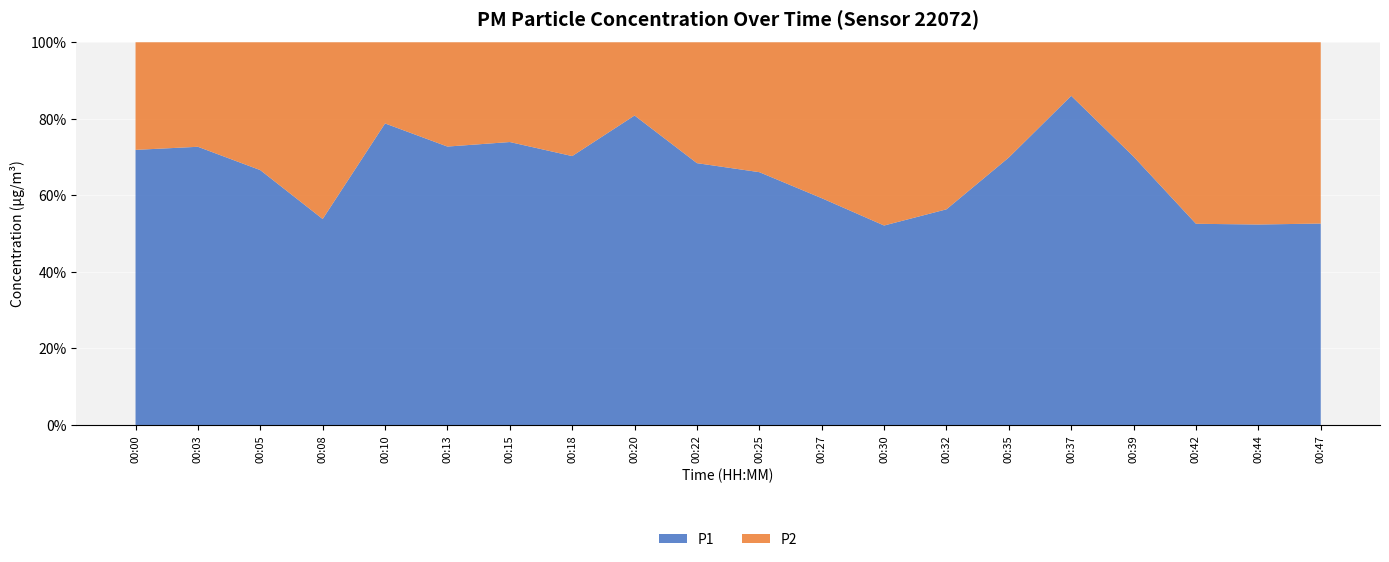

Reading left to right, transcribe all the data shown in this chart.

P1: 3.4	3.4	2.9	1.5	5.2	3.5	4.0	3.8	7.0	3.5	2.5	1.6	1.2	1.4	2.7	6.5	3.0	1.3	1.1	1.3
P2: 1.3	1.3	1.5	1.3	1.4	1.3	1.4	1.6	1.6	1.6	1.3	1.1	1.1	1.1	1.1	1.1	1.3	1.2	1.0	1.2